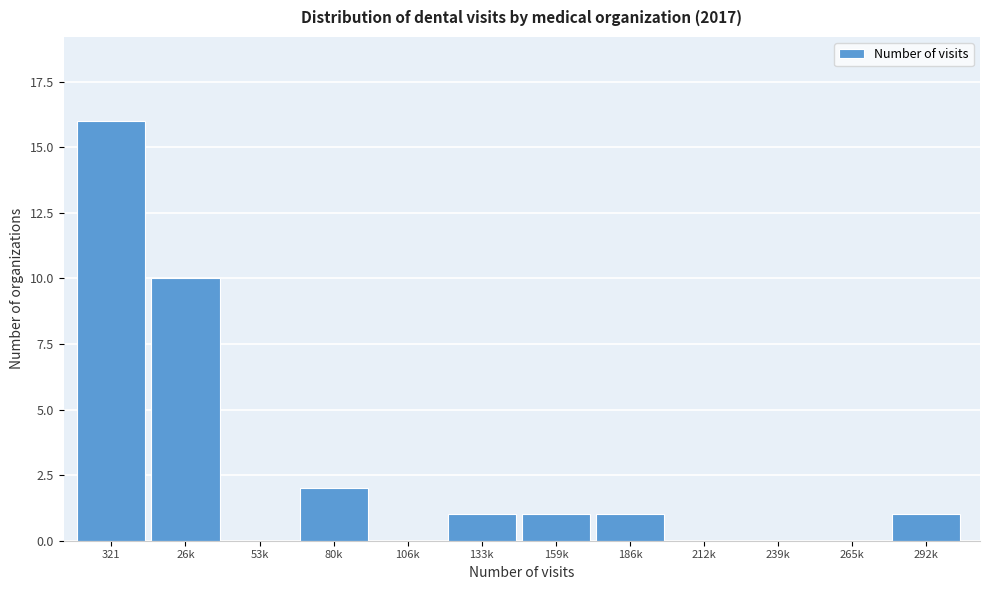

Reading left to right, what are all the values shown in this chart?

321=16	26k=10	53k=0	80k=2	106k=0	133k=1	159k=1	186k=1	212k=0	239k=0	265k=0	292k=1